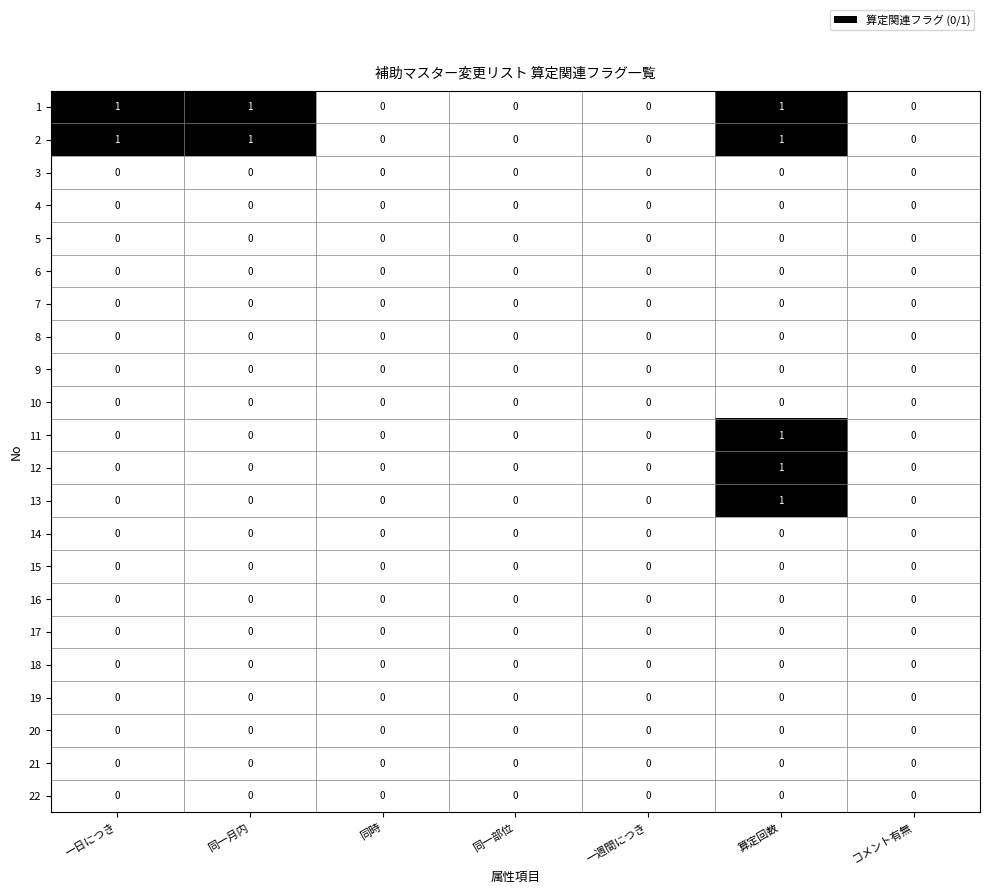

Is it true that 8 equals 0 at 同一部位?

True